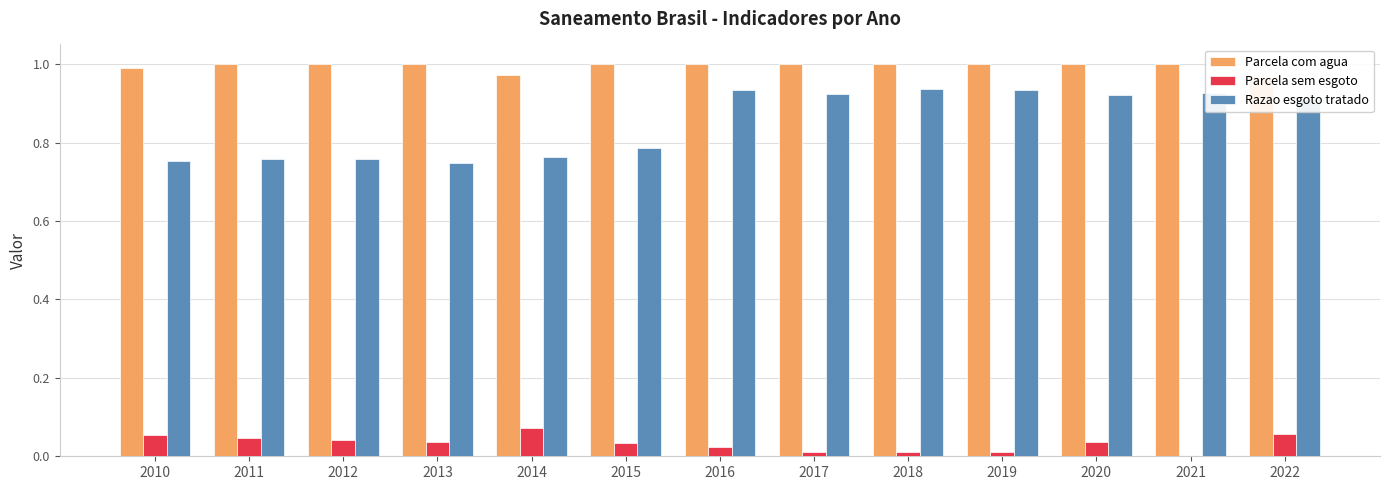

At which label is Razao esgoto tratado closest to 0?

2013